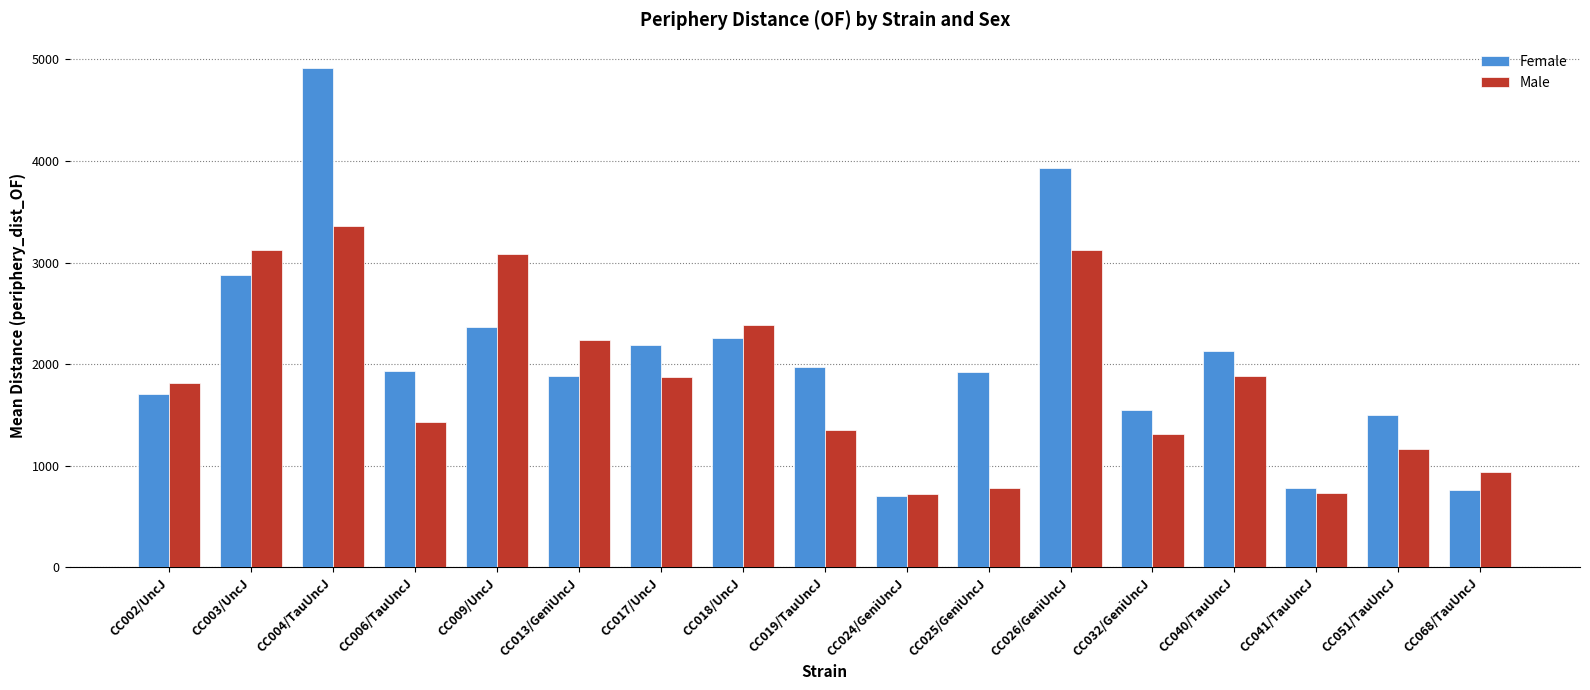

What is the spread (max minus min) of values at CC041/TauUncJ?

44.5